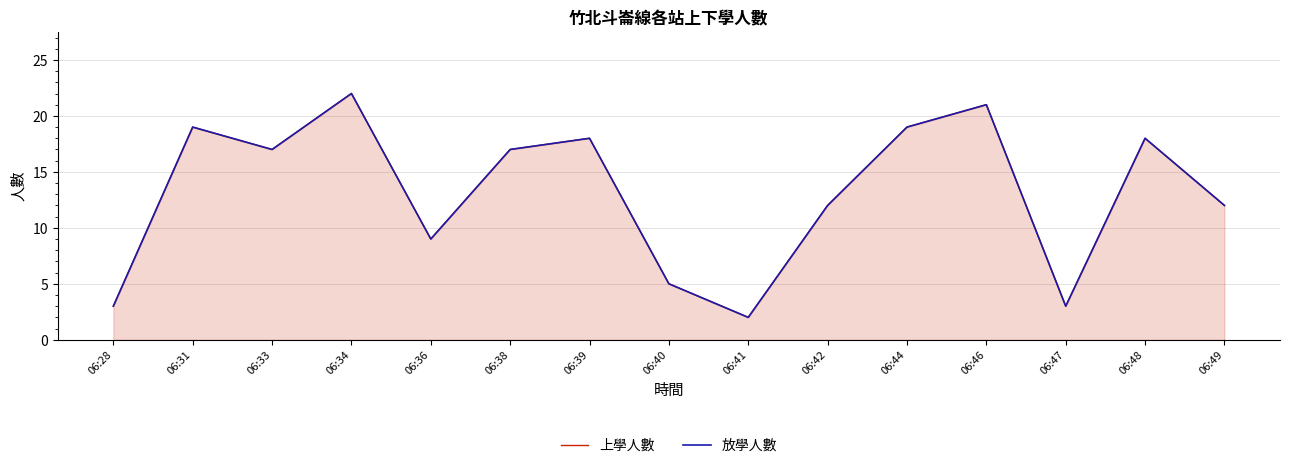

What are all the series names shown in the legend?

上學人數, 放學人數